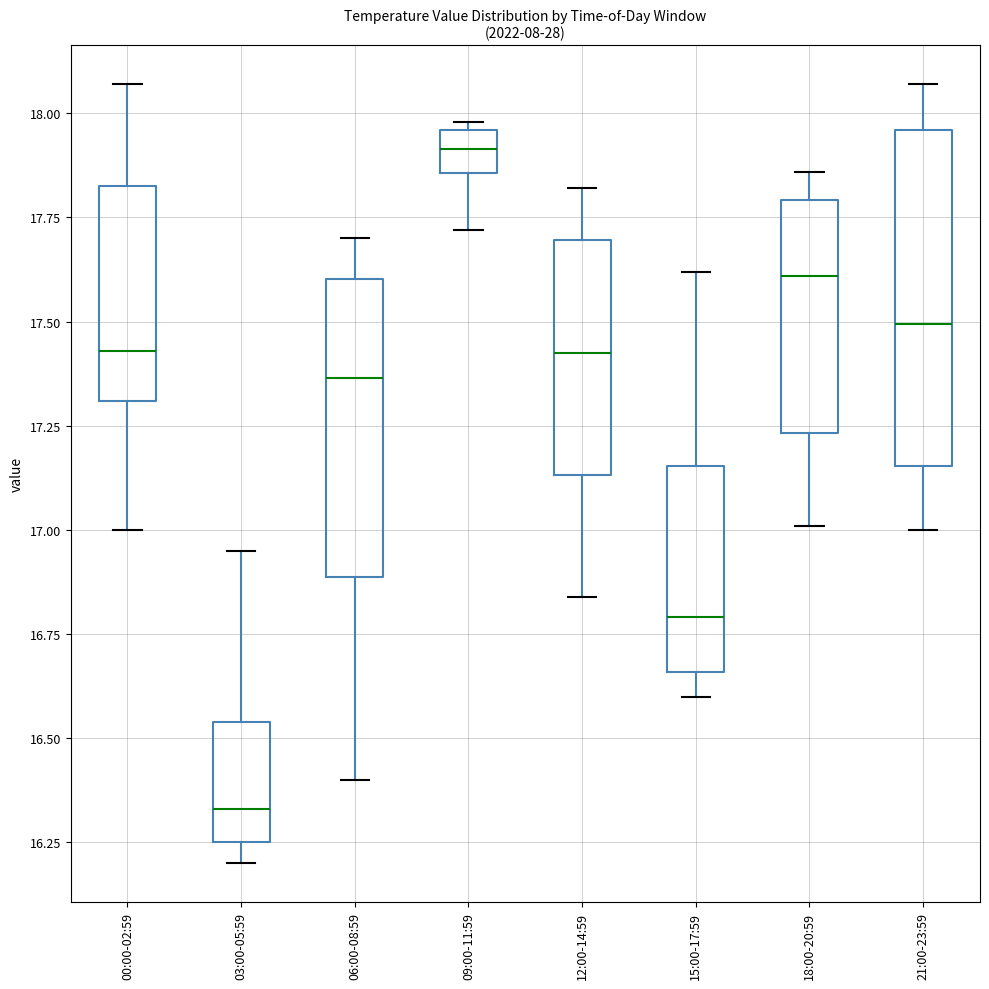

Which box's median line is the lowest?

03:00-05:59